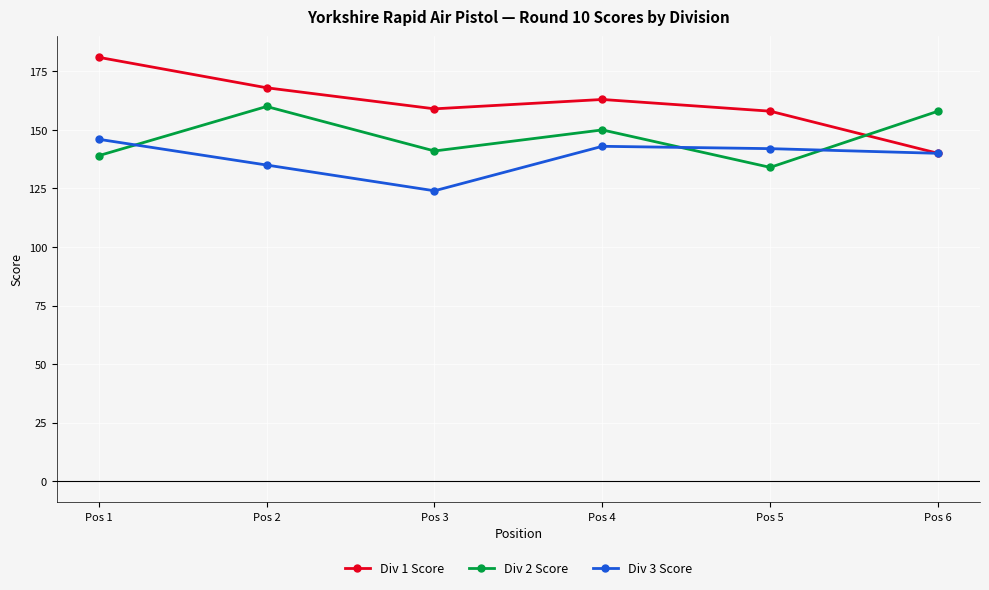

How many lines are shown in the chart?

3